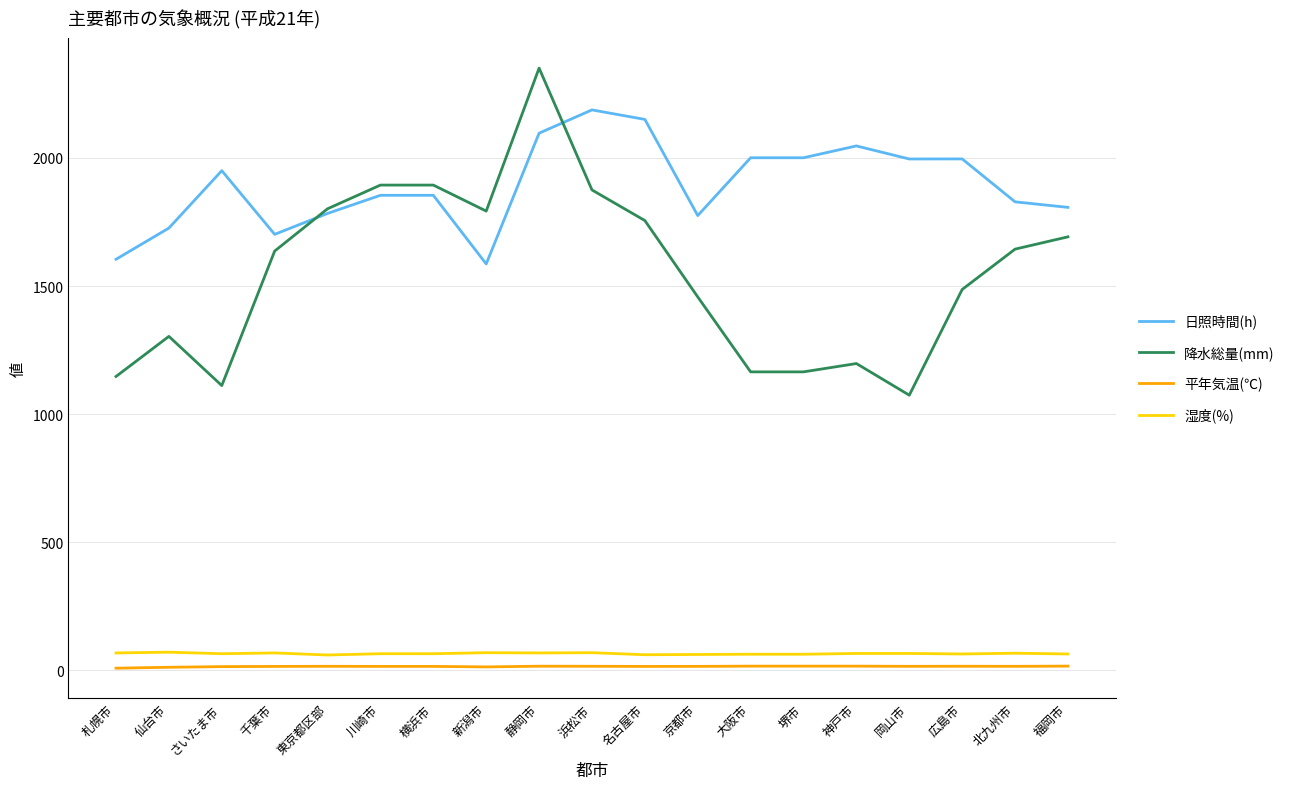

What position from the right is 札幌市?

19